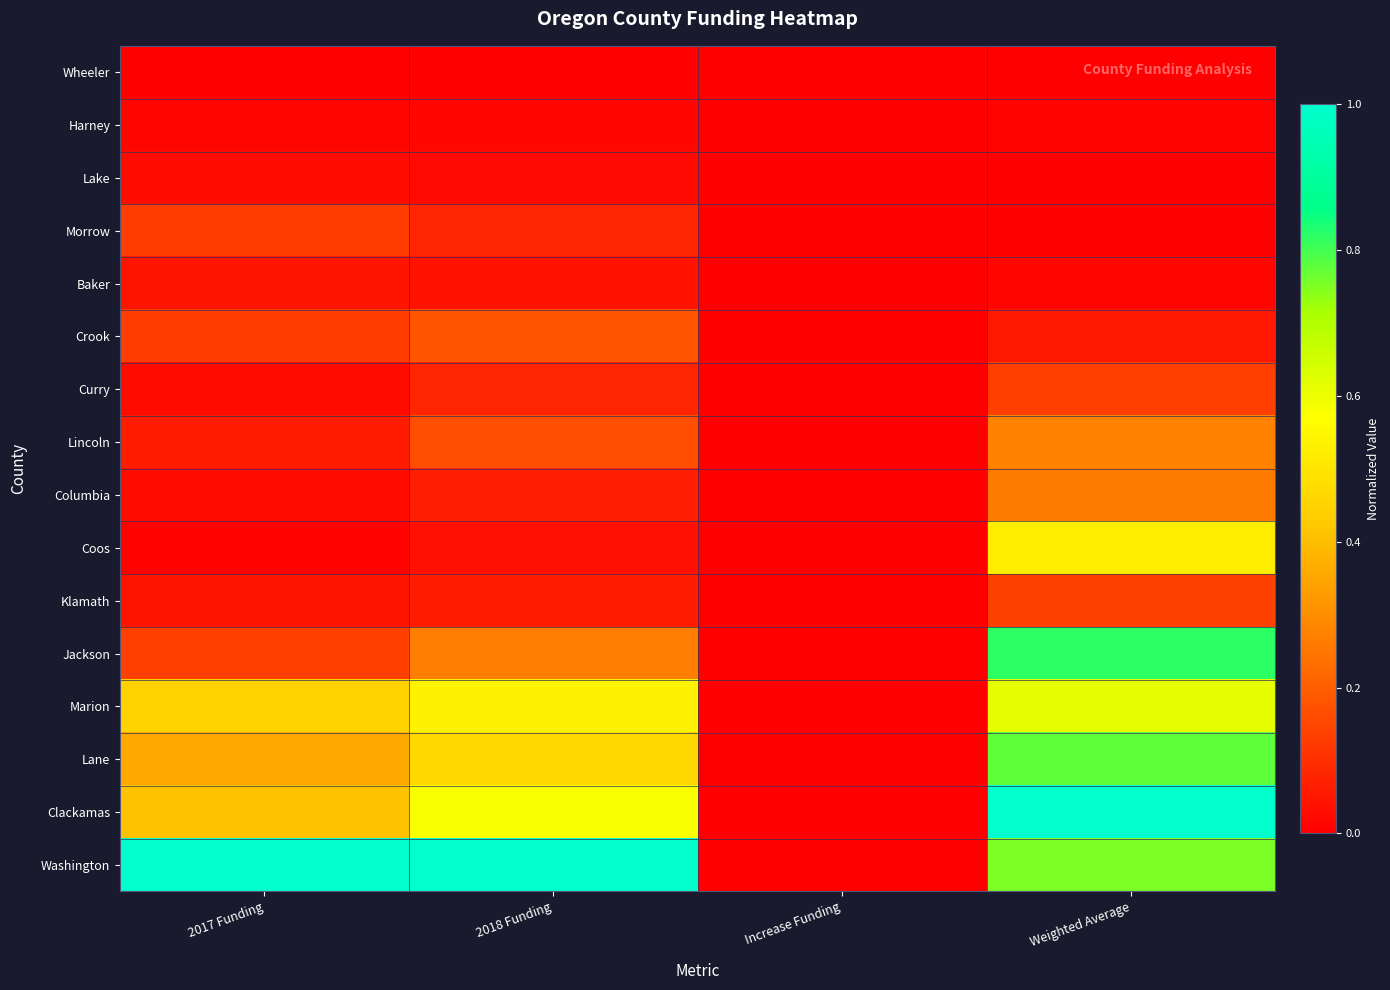

Rank the series by their maximum value, from highest to lowest.

Clackamas, Washington, Jackson, Lane, Marion, Coos, Lincoln, Columbia, Crook, Klamath, Curry, Morrow, Baker, Lake, Harney, Wheeler